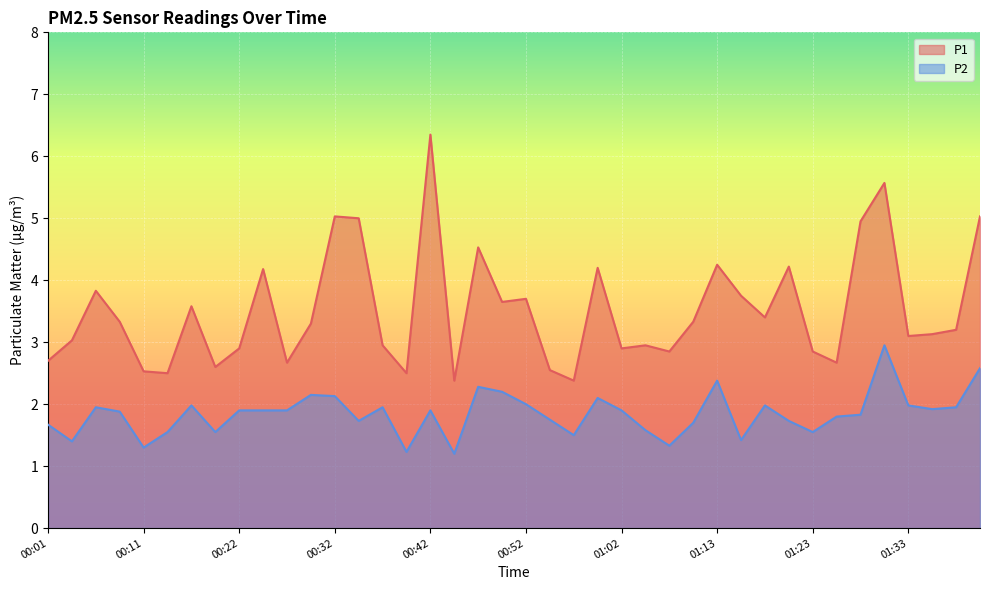

Rank the series by their maximum value, from lowest to highest.

P2, P1